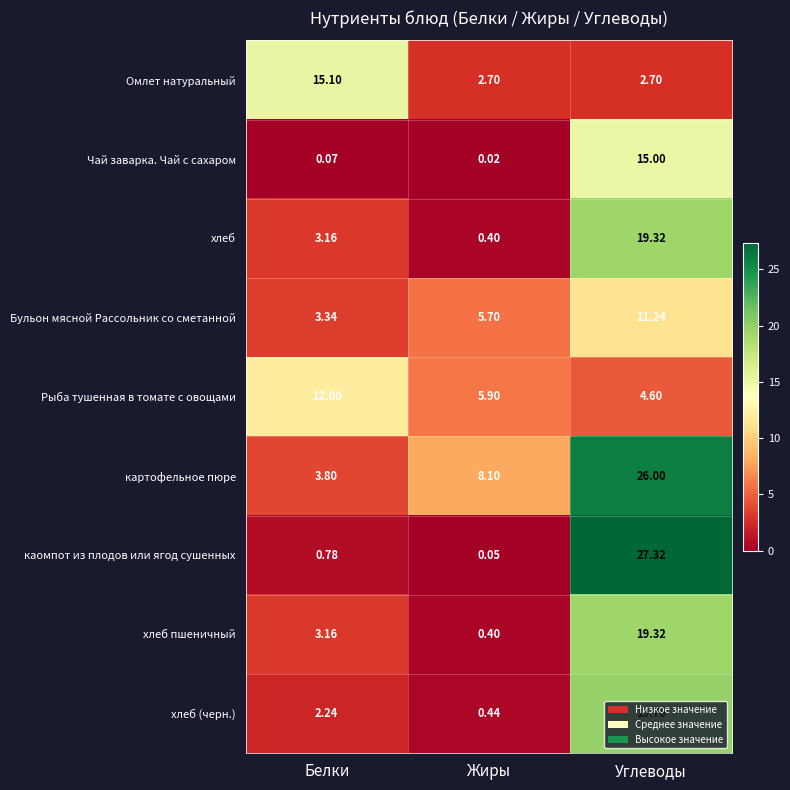

Which series has the largest total across all categories?

картофельное пюре